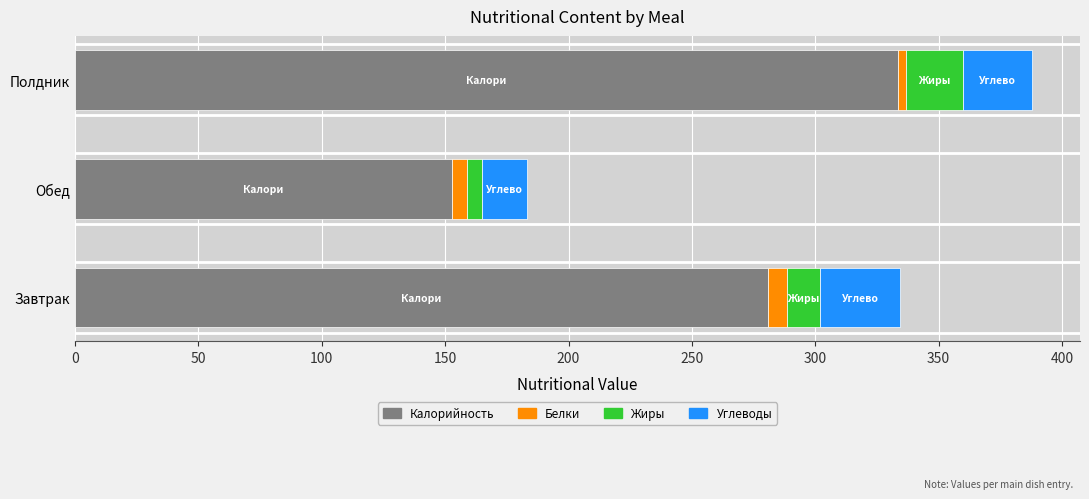

Which category has the highest value in the Калорийность series?

Полдник